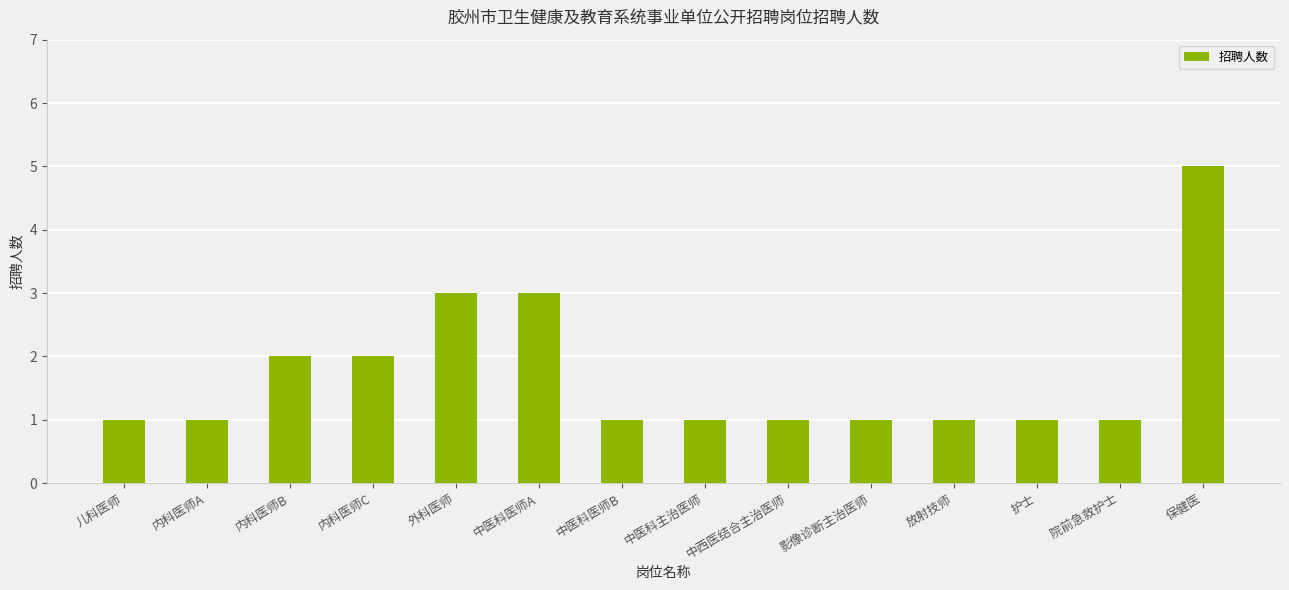

What is the difference between the maximum and second lowest values?

4